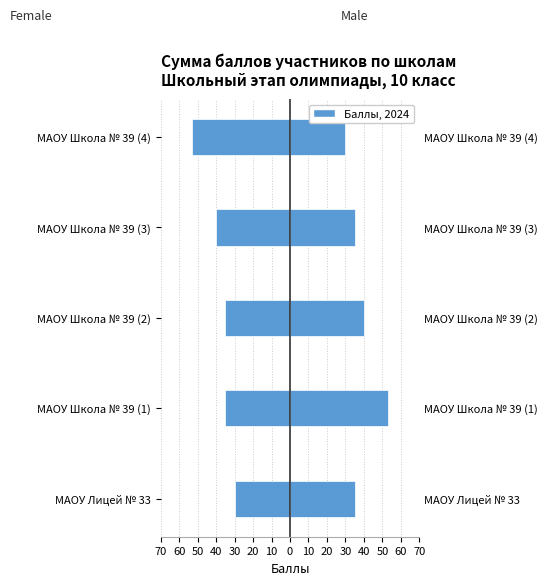

How many values in the Male series exceed 35?

2